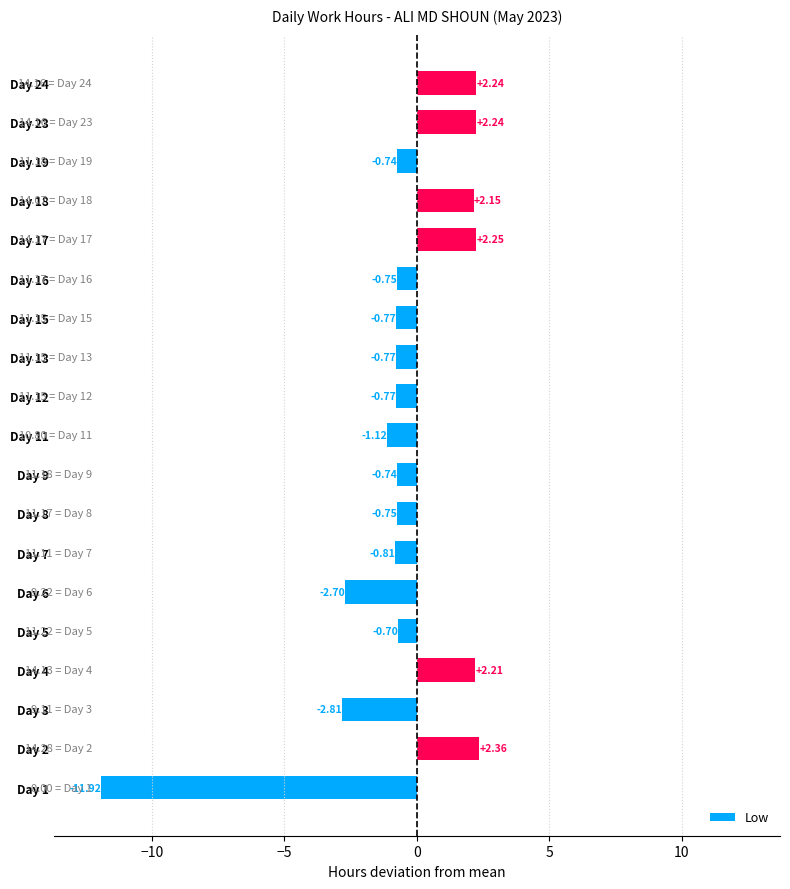

Between Day 19 and Day 23, which is larger?

Day 23